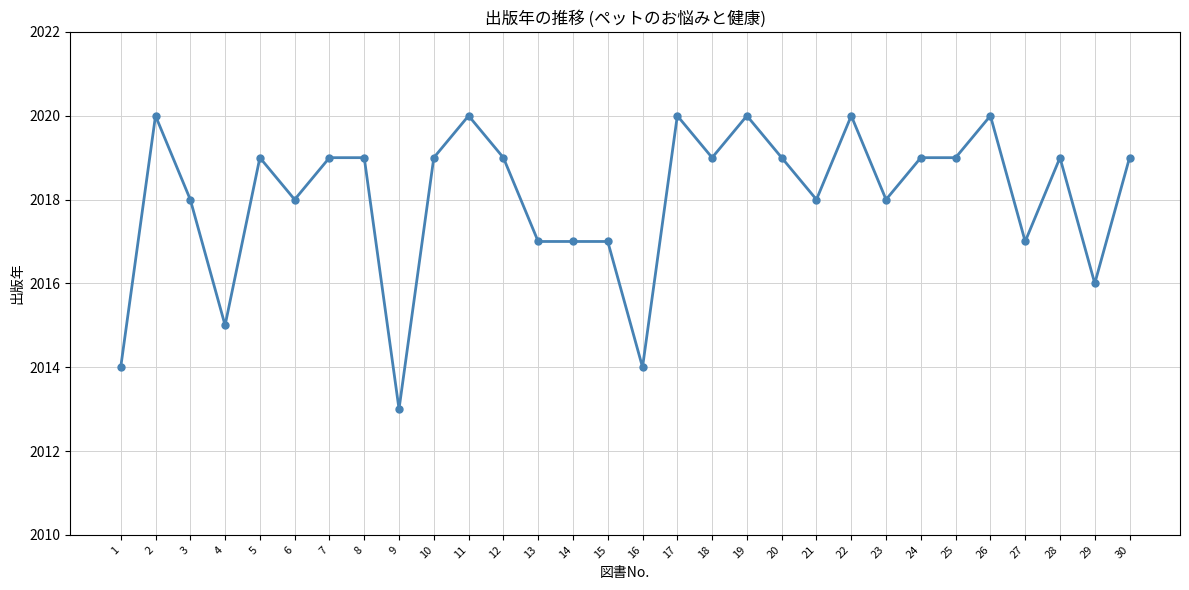

Approximately how many times larger is the value at 5 compared to 19?

1.0